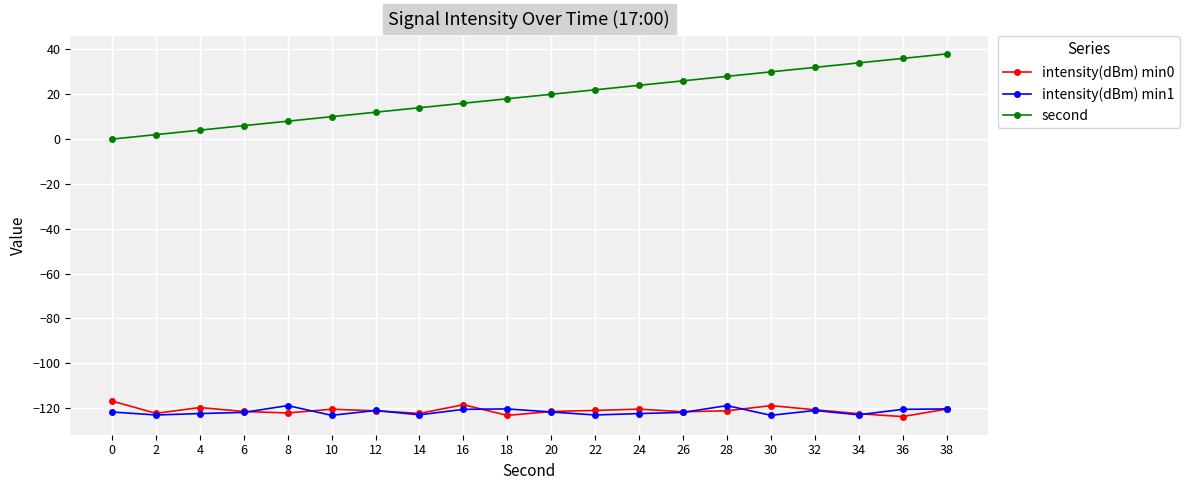

What is the difference between the highest and lowest values at 0?

121.7